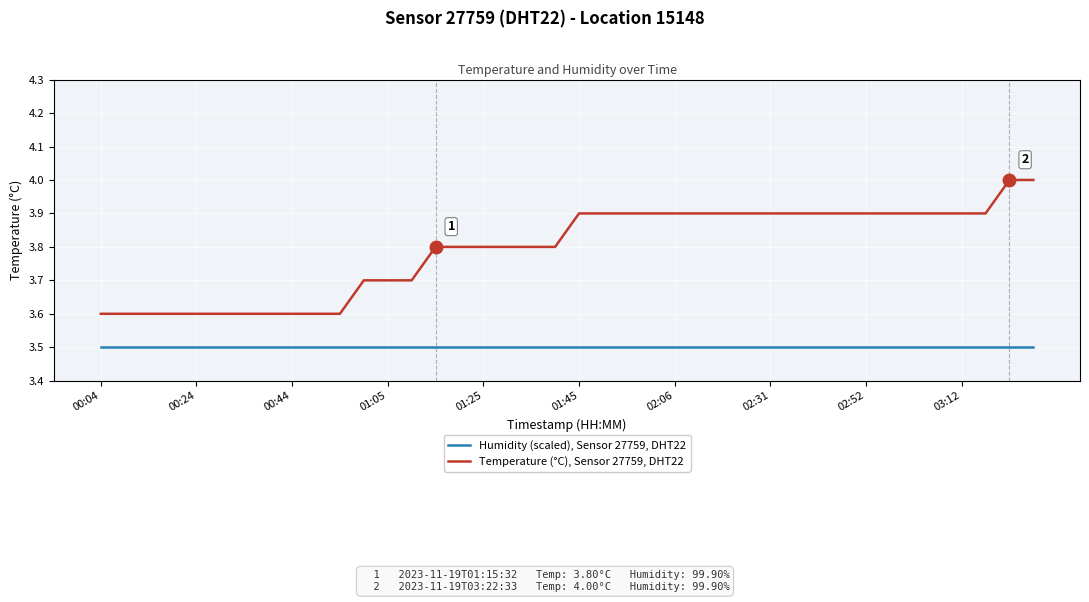

How many lines are shown in the chart?

2